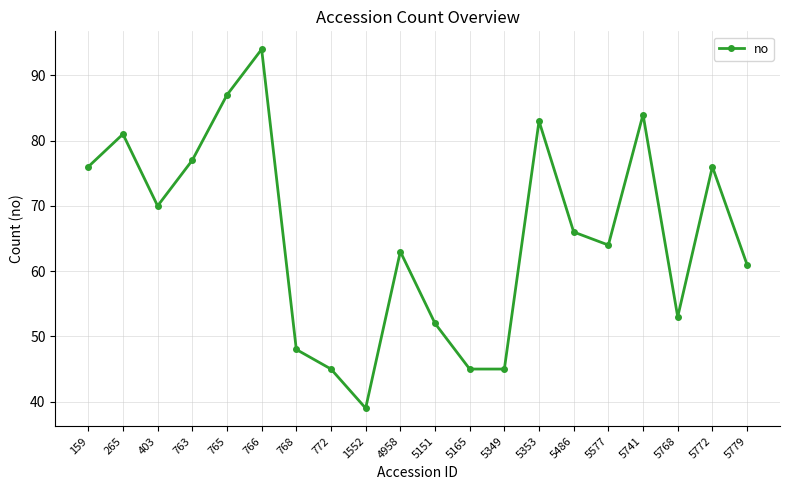

Which category has the highest value across all series?

766